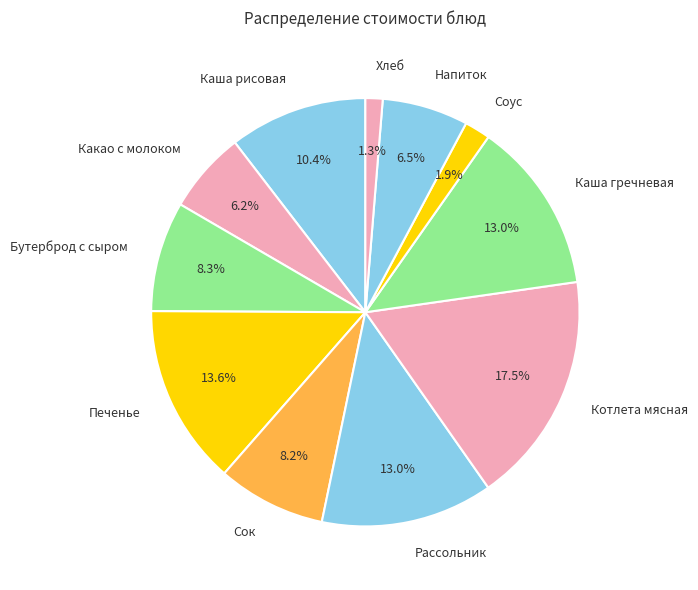

To the nearest percent, what percentage of the pie is Каша гречневая?

13%